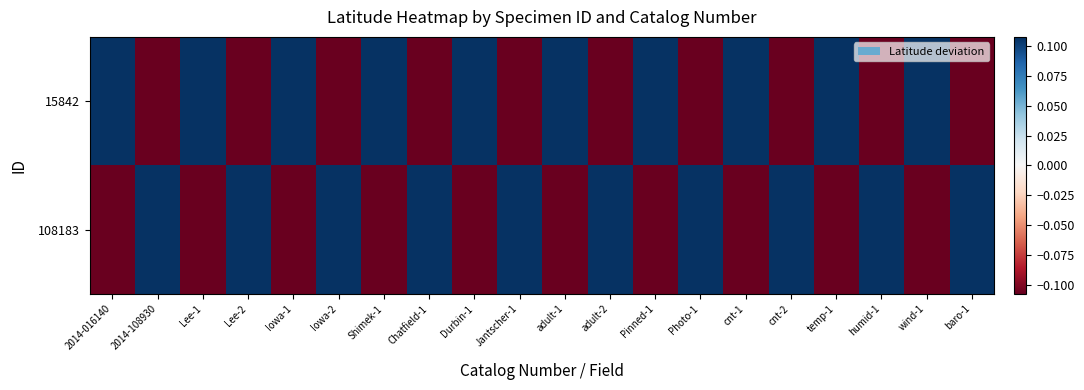

What is the greatest value displayed?

0.1